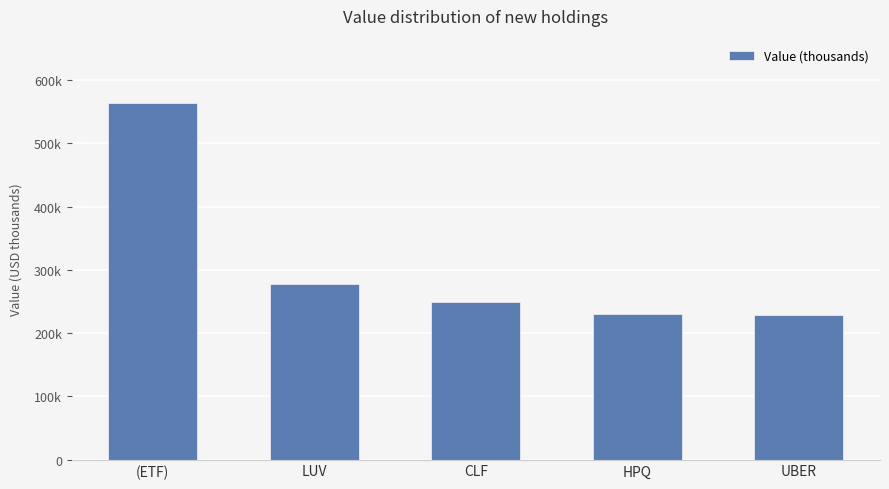

Does the chart contain any negative values?

No